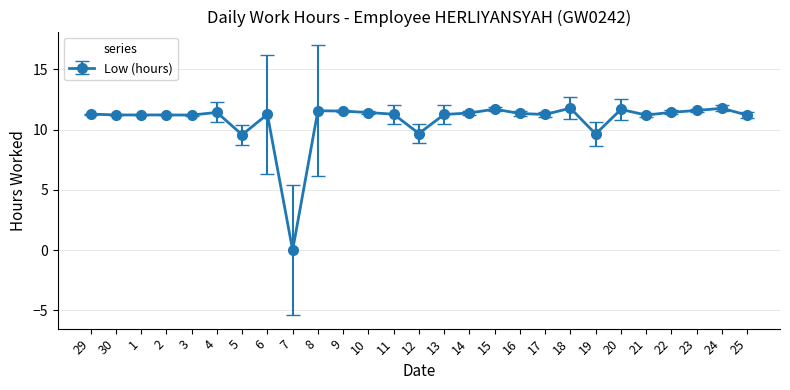

What is the greatest value displayed?

11.8